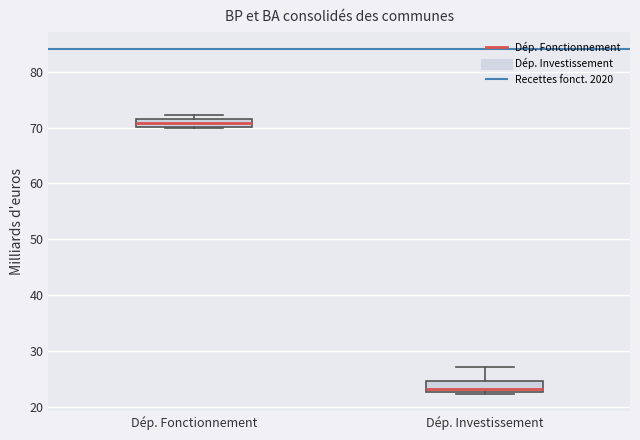

Which box's median line is the lowest?

Dép. Investissement